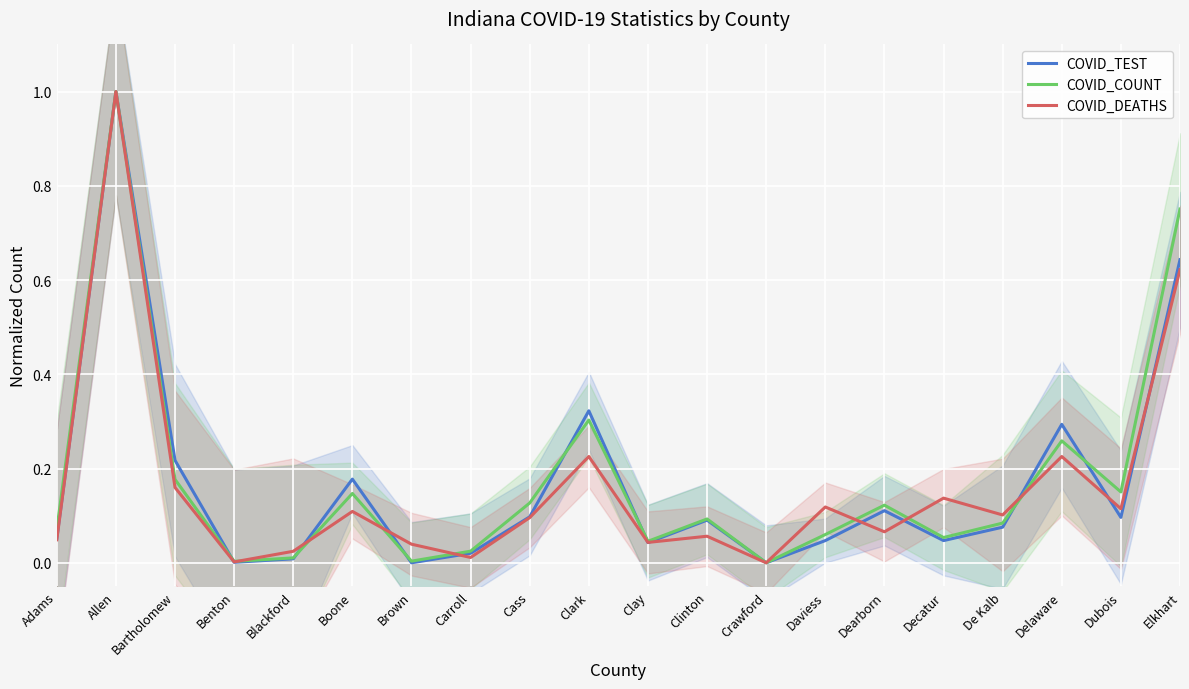

Which has a higher value, Clinton or Dearborn?

Dearborn